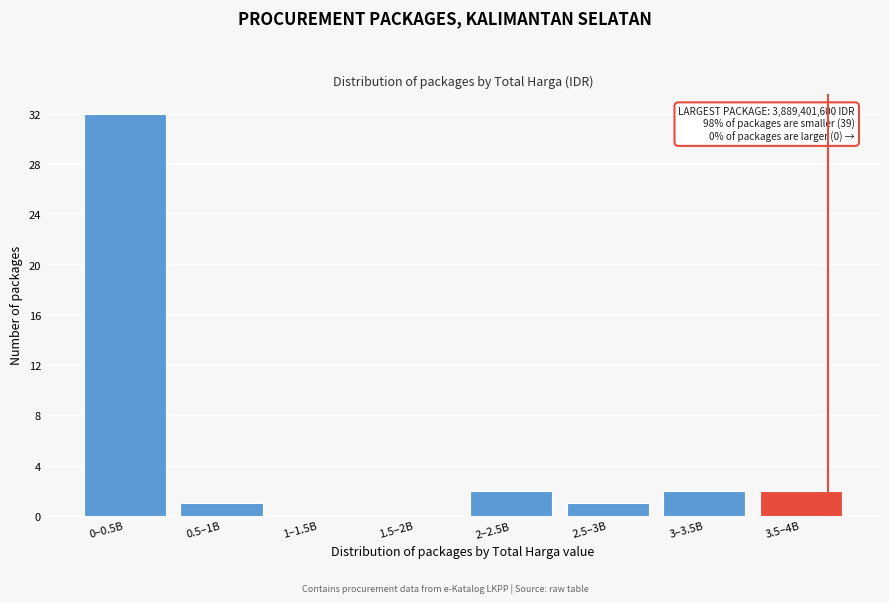

Reading left to right, extract all data points from this chart.

0–0.5B=32	0.5–1B=1	1–1.5B=0	1.5–2B=0	2–2.5B=2	2.5–3B=1	3–3.5B=2	3.5–4B=2